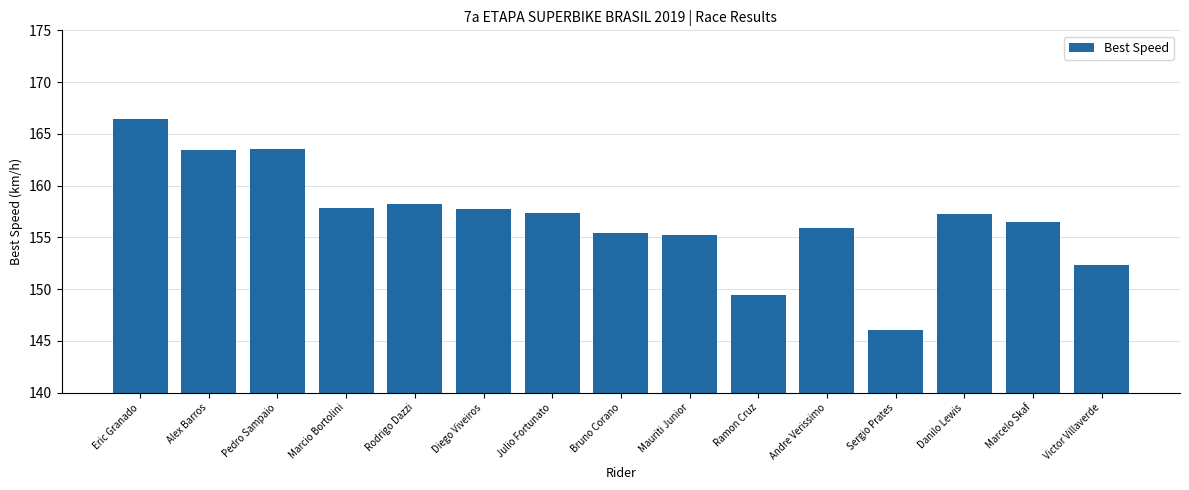

How many values are below 157?

7